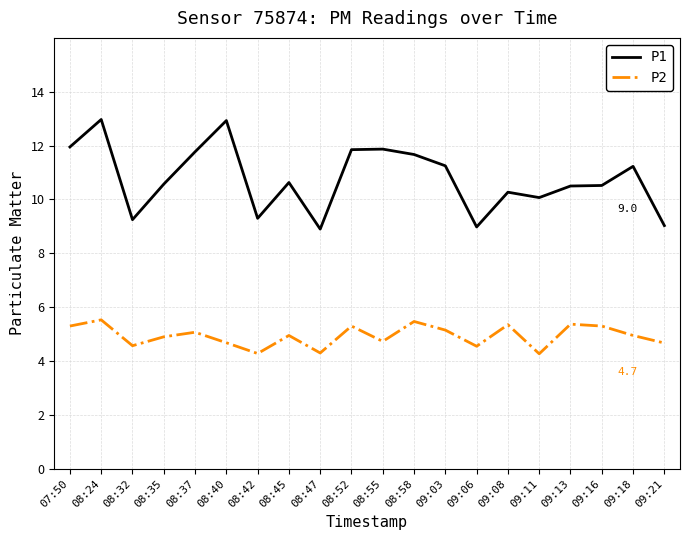

What is the spread (max minus min) of values at 08:35?

5.7